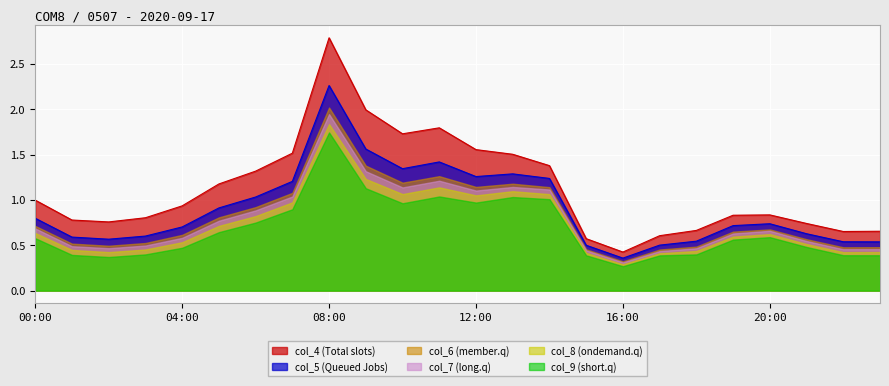

What is the difference between the col_7 values at 09:00 and 06:00?

0.4